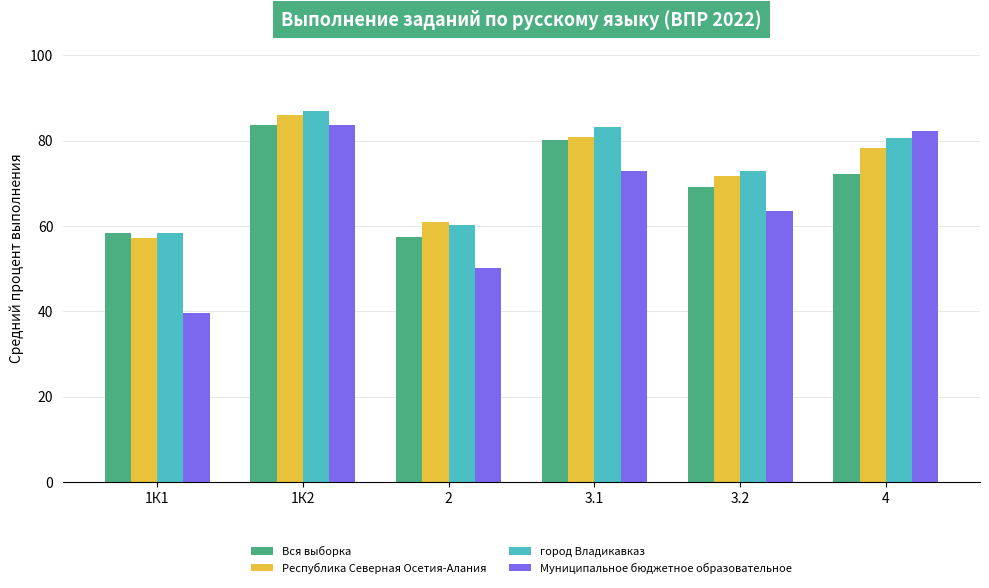

What is the maximum value for Муниципальное бюджетное образовательное?

83.7